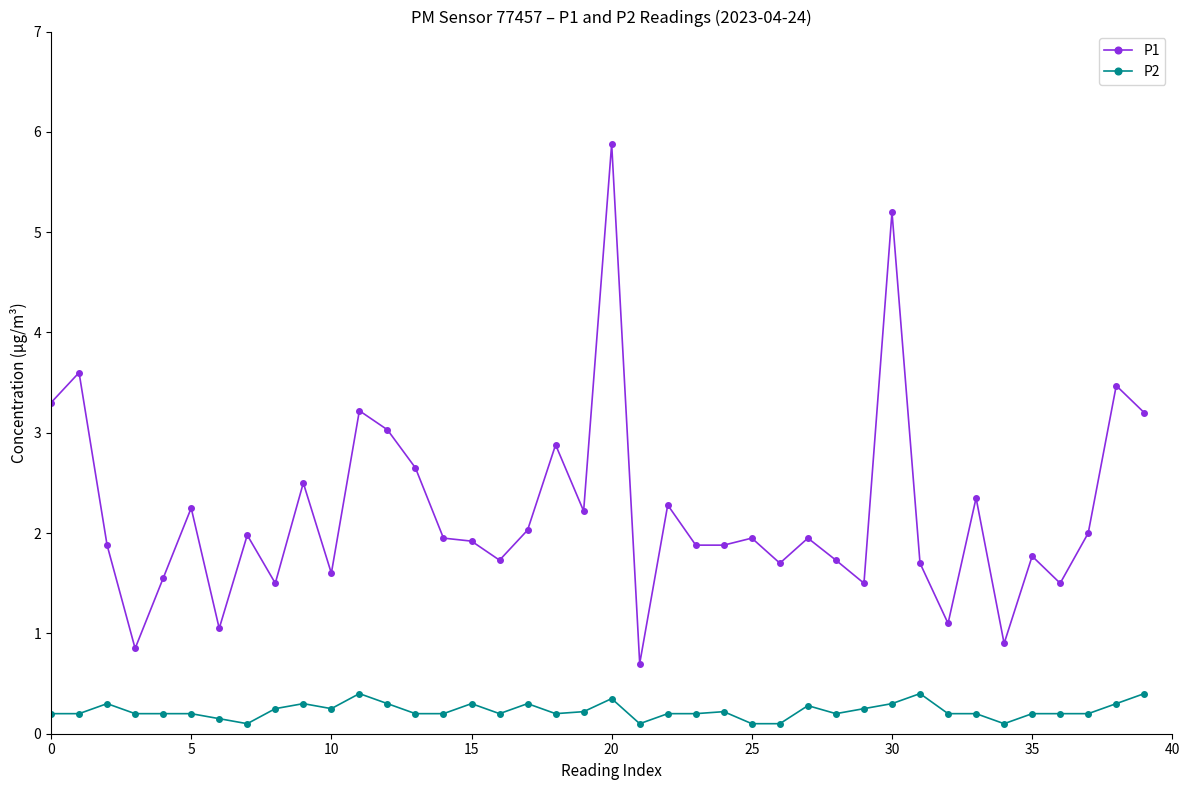

What is the lowest value of the P1 series?

0.7